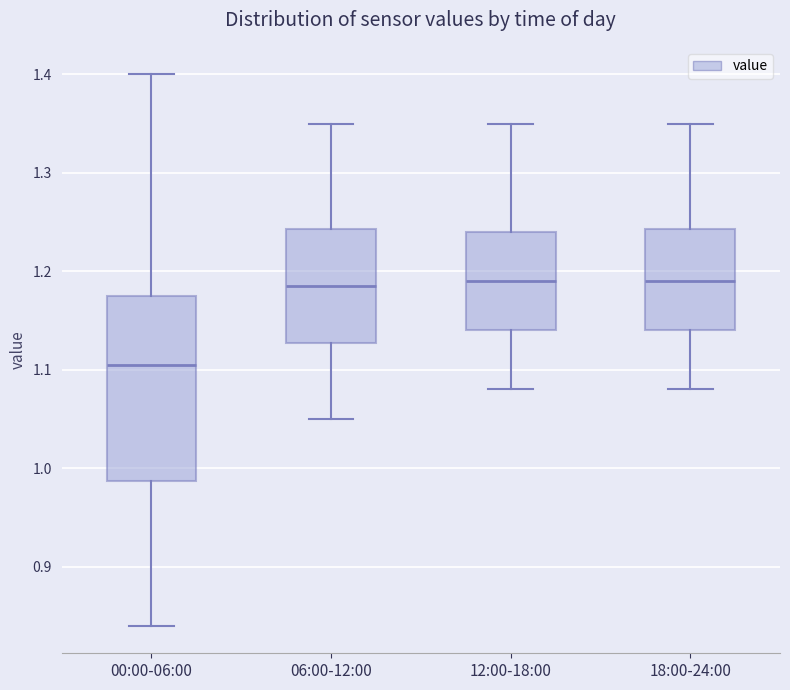

Reading left to right, transcribe this box plot: for each box, give where its median line is, the range the box spans, and where its two whiskers end, as read against the y-axis. The values are not printed on the chart, so give them approximately, as read against the axis.

00:00-06:00: median 1.11, box 0.99 to 1.18, whiskers 0.84 to 1.40
06:00-12:00: median 1.19, box 1.13 to 1.24, whiskers 1.05 to 1.35
12:00-18:00: median 1.19, box 1.14 to 1.24, whiskers 1.08 to 1.35
18:00-24:00: median 1.19, box 1.14 to 1.24, whiskers 1.08 to 1.35